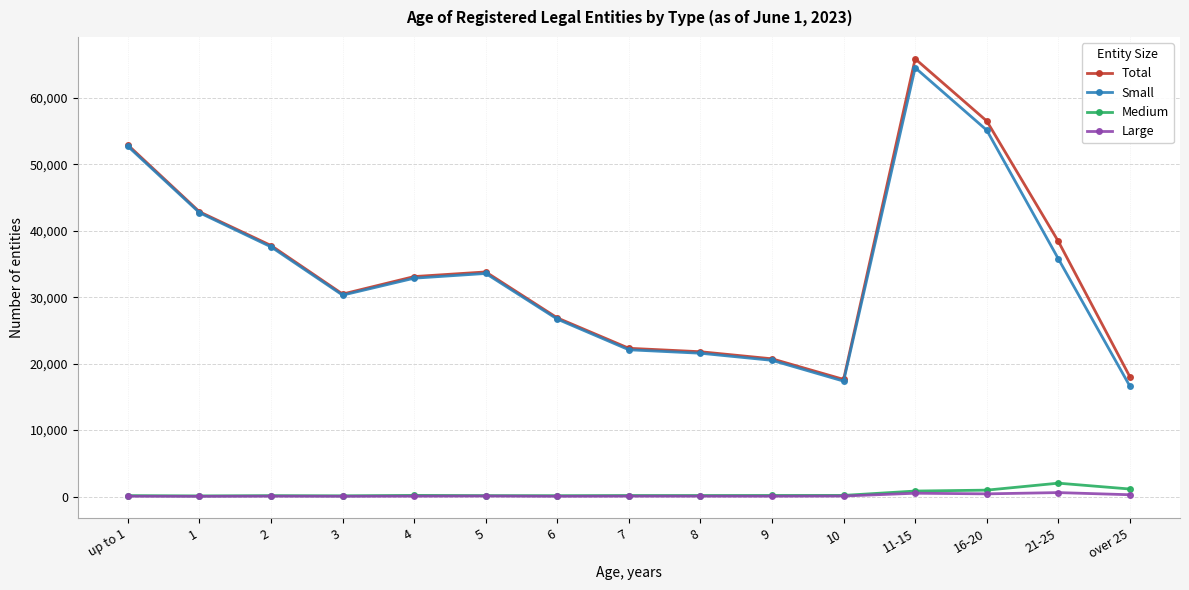

Is the value of Medium at 3 greater than the value of Total at 2?

No